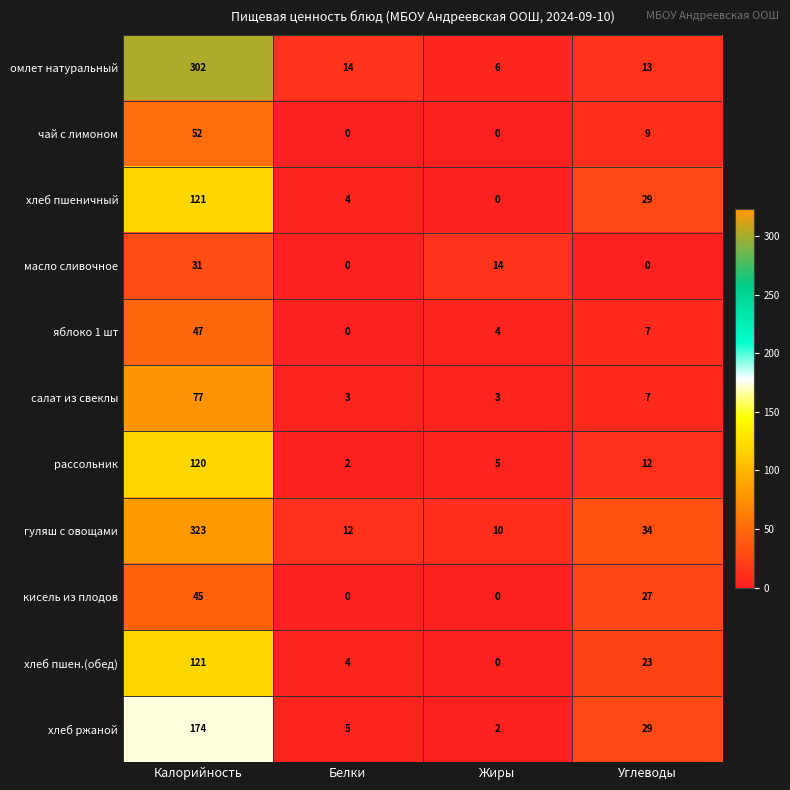

What is the sum of the хлеб пшеничный values at Жиры and Белки?

4